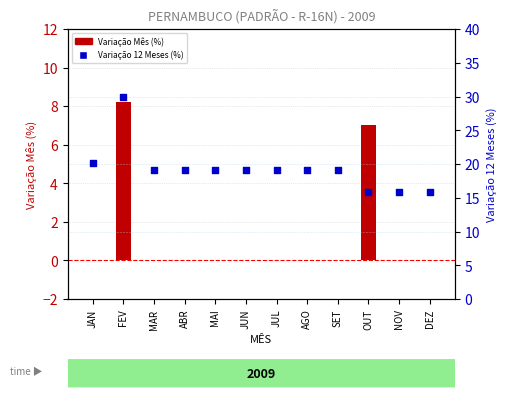

Is the value of Variação Mês (%) at FEV greater than the value of Variação 12 Meses (%) at SET?

No